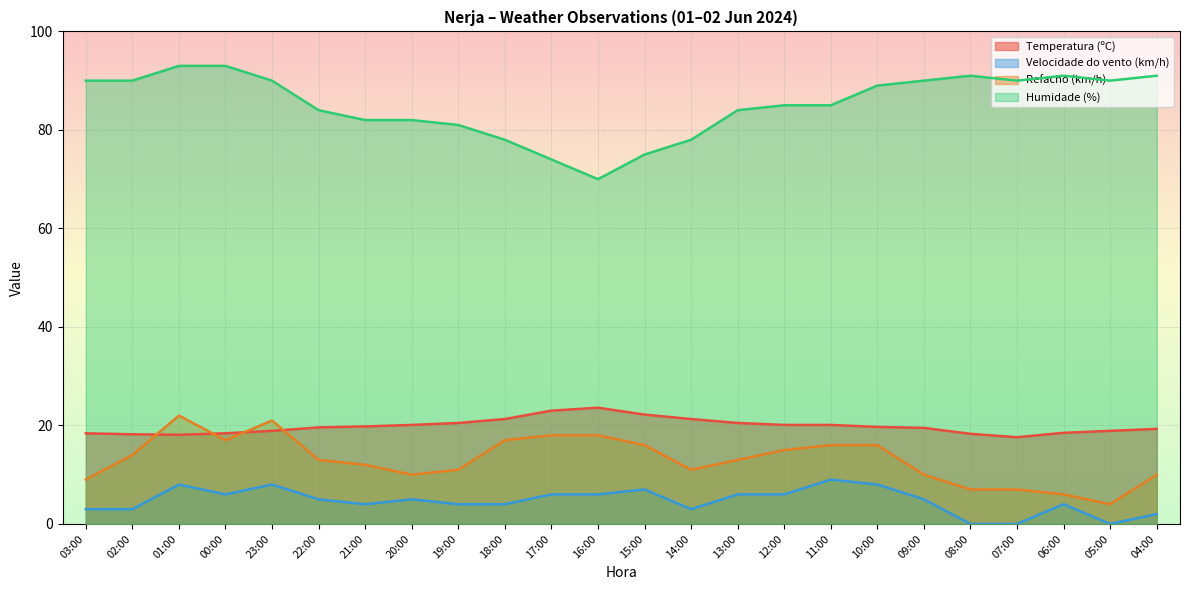

How many data points in Refacho (km/h) are less than 13?

11